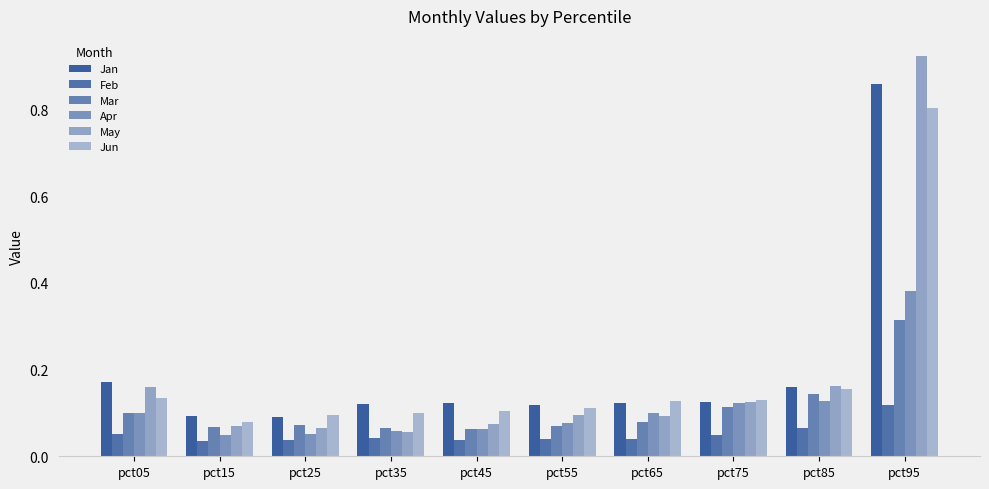

Reading left to right, extract all data points from this chart.

Jan: pct05=0.2	pct15=0.1	pct25=0.1	pct35=0.1	pct45=0.1	pct55=0.1	pct65=0.1	pct75=0.1	pct85=0.2	pct95=0.9
Feb: pct05=0.1	pct15=0.0	pct25=0.0	pct35=0.0	pct45=0.0	pct55=0.0	pct65=0.0	pct75=0.0	pct85=0.1	pct95=0.1
Mar: pct05=0.1	pct15=0.1	pct25=0.1	pct35=0.1	pct45=0.1	pct55=0.1	pct65=0.1	pct75=0.1	pct85=0.1	pct95=0.3
Apr: pct05=0.1	pct15=0.0	pct25=0.1	pct35=0.1	pct45=0.1	pct55=0.1	pct65=0.1	pct75=0.1	pct85=0.1	pct95=0.4
May: pct05=0.2	pct15=0.1	pct25=0.1	pct35=0.1	pct45=0.1	pct55=0.1	pct65=0.1	pct75=0.1	pct85=0.2	pct95=0.9
Jun: pct05=0.1	pct15=0.1	pct25=0.1	pct35=0.1	pct45=0.1	pct55=0.1	pct65=0.1	pct75=0.1	pct85=0.2	pct95=0.8